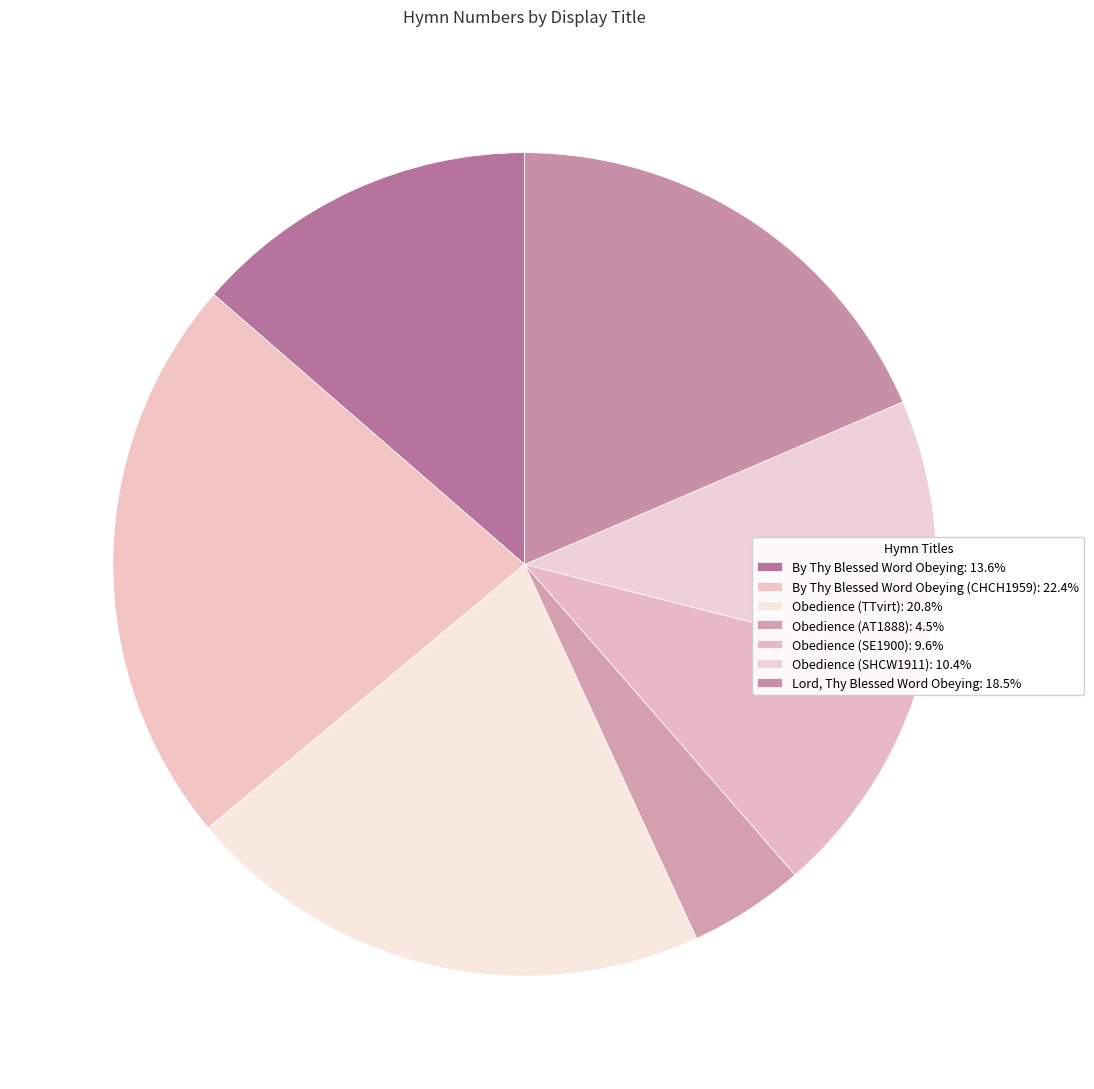

How many slices are in this pie chart?

7